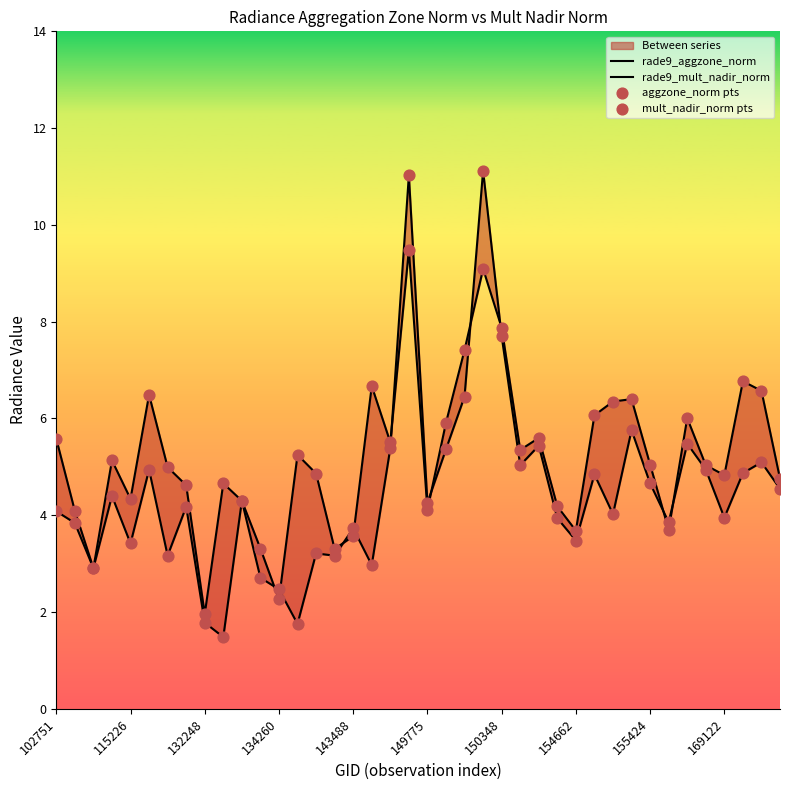

Which series contains the lowest Y value?

rade9_mult_nadir_norm